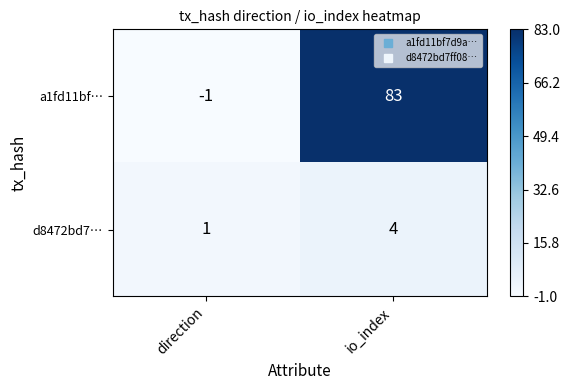

What is the total value across all series at io_index?

87